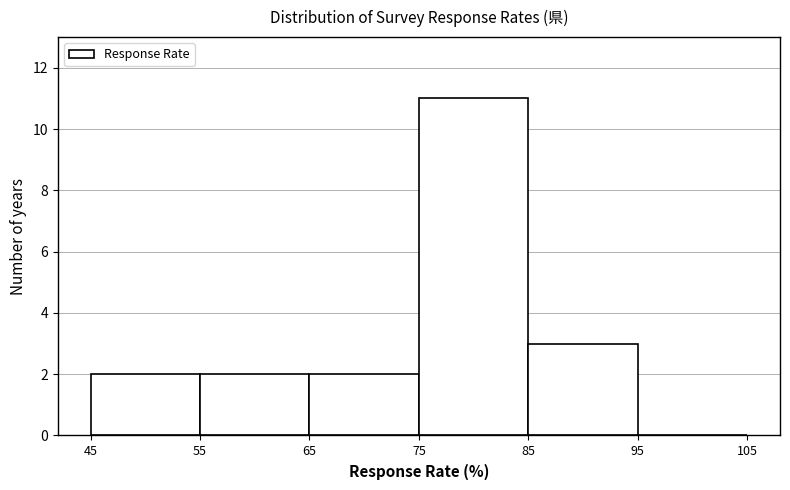

What is the height of the bar covering 45 to 55 on the x-axis? The values are not printed on the chart, so give them approximately, as read against the axis.

2